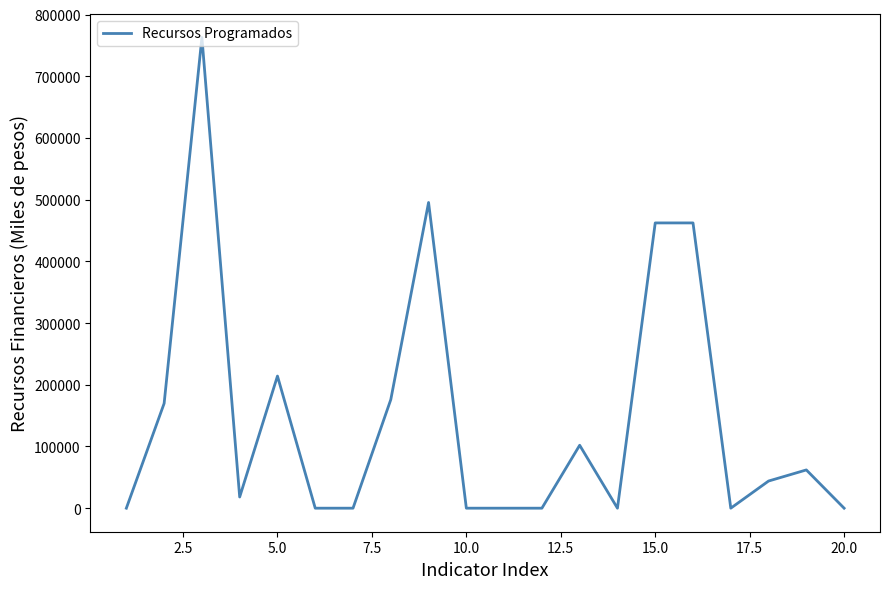

Reading left to right, extract all data points from this chart.

0.0	169800.0	762900.0	18133.0	214127.0	0.0	0.0	176000.0	495469.9	0.0	0.0	0.0	102000.0	0.0	462325.0	462325.0	0.0	44000.0	62000.0	0.0